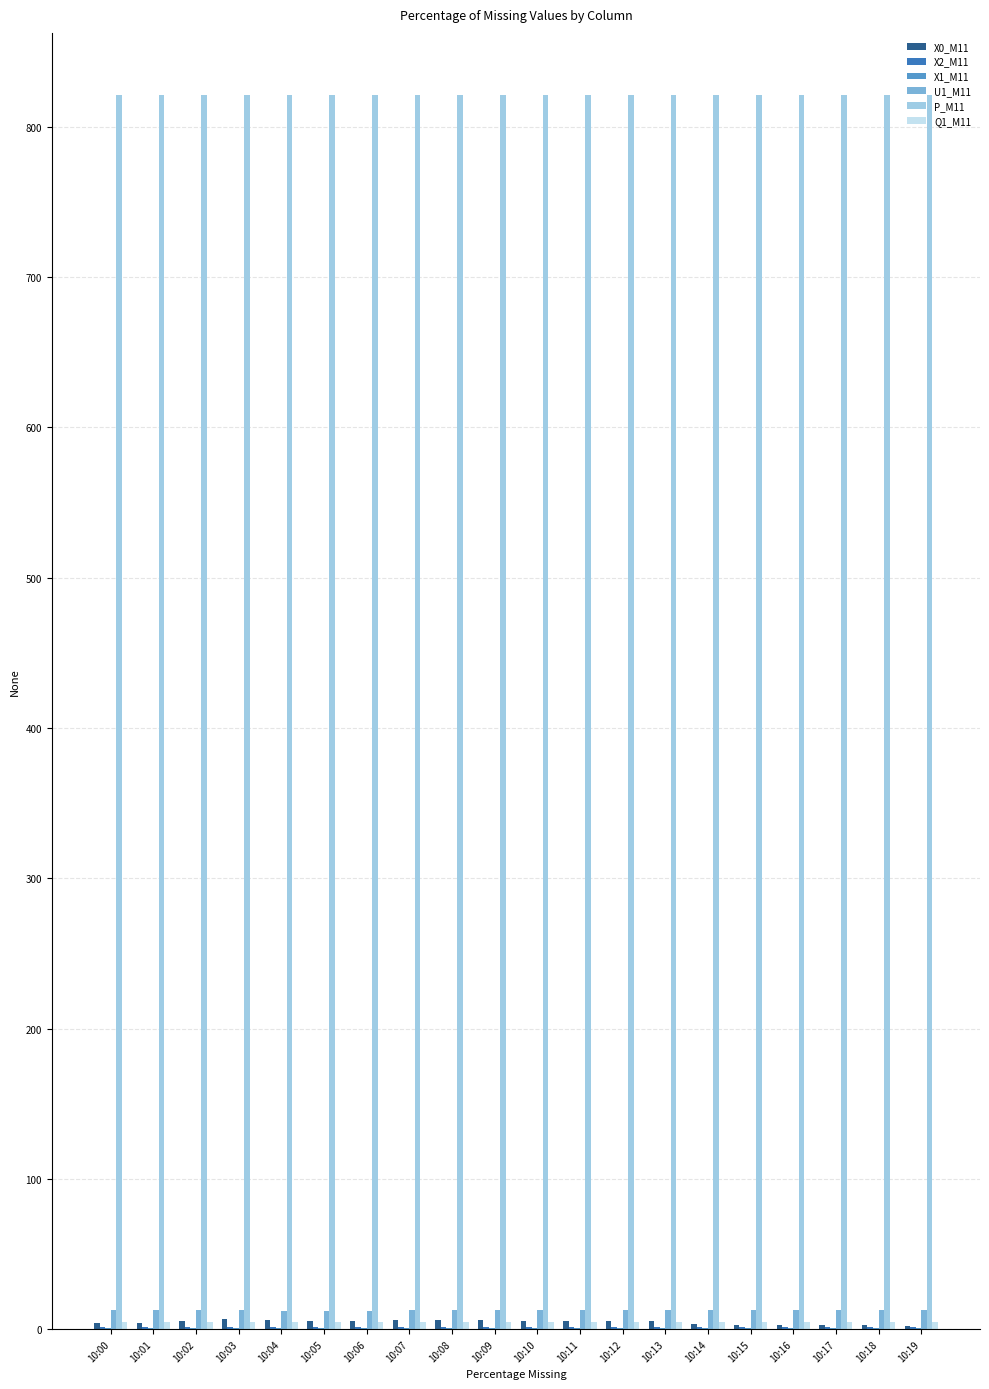

What is the maximum value shown in the chart?

821.4